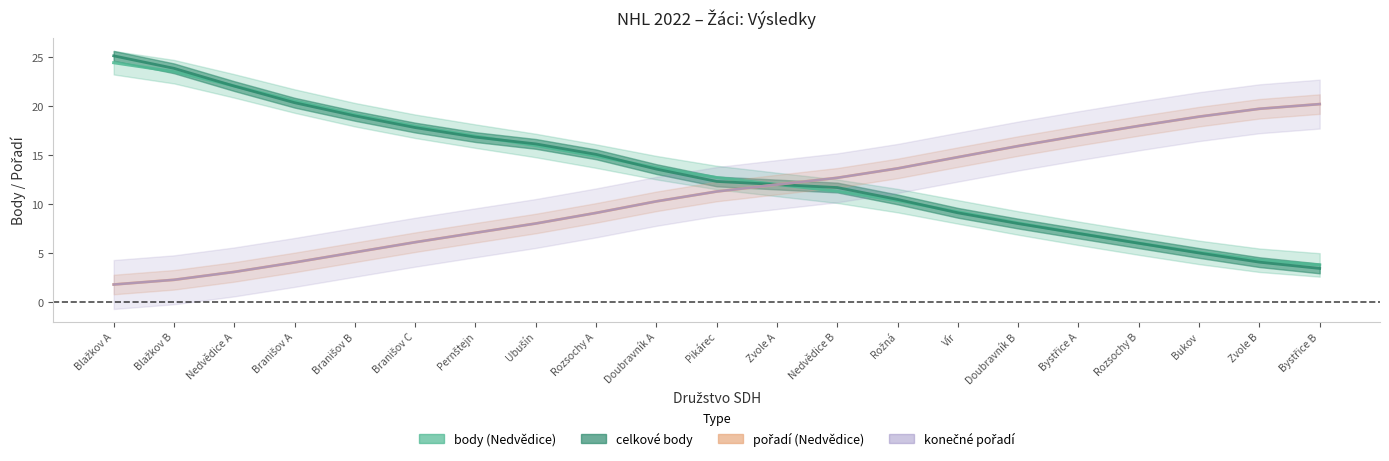

Reading left to right, extract all data points from this chart.

pořadí (Nedvědice): 1.8	2.3	3.1	4.0	5.1	6.1	7.1	8.0	9.1	10.3	11.3	12.0	12.7	13.6	14.8	15.9	17.0	18.0	18.9	19.7	20.2
body (Nedvědice): 25.1	23.9	22.1	20.4	19.0	17.8	16.8	16.1	15.1	13.6	12.3	12.0	11.7	10.5	9.1	8.0	7.0	6.0	5.0	4.1	3.4
celkové body: 24.4	23.5	22.1	20.5	19.1	17.9	16.9	16.0	14.9	13.7	12.7	12.0	11.3	10.4	9.2	8.1	7.0	6.0	5.1	4.3	3.8
konečné pořadí: 1.8	2.3	3.1	4.0	5.1	6.1	7.1	8.0	9.1	10.3	11.3	12.0	12.7	13.6	14.8	15.9	17.0	18.0	18.9	19.7	20.2